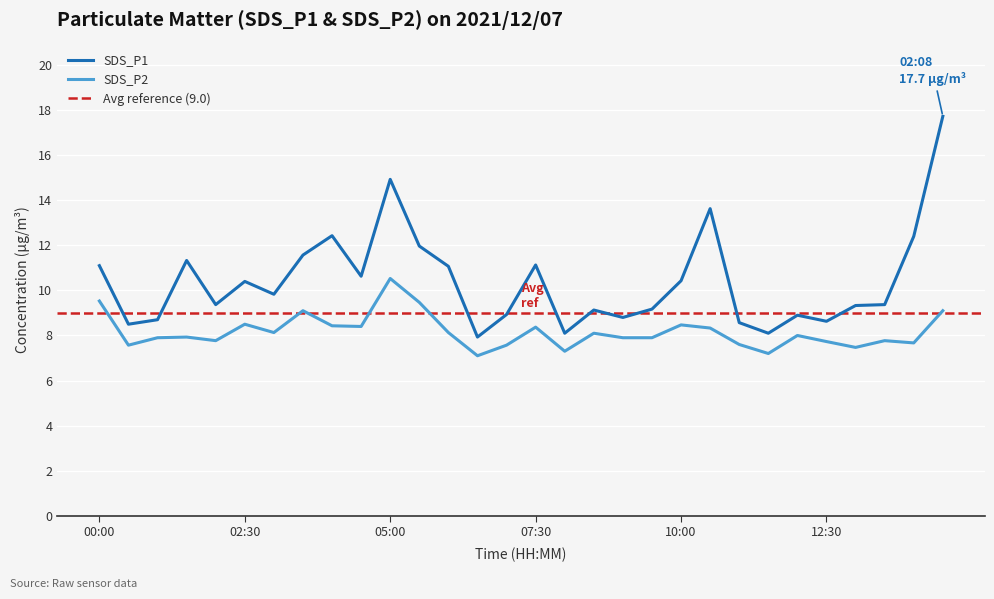

Reading left to right, transcribe all the data shown in this chart.

SDS_P1: 00:00=11.1	00:30=8.5	01:00=8.7	01:30=11.3	02:00=9.4	02:30=10.4	03:00=9.8	03:30=11.6	04:00=12.4	04:30=10.6	05:00=14.9	05:30=12.0	06:00=11.1	06:30=7.9	07:00=8.9	07:30=11.1	08:00=8.1	08:30=9.1	09:00=8.8	09:30=9.2	10:00=10.4	10:30=13.6	11:00=8.6	11:30=8.1	12:00=8.9	12:30=8.6	13:00=9.3	13:30=9.4	14:00=12.4	14:30=17.7
SDS_P2: 00:00=9.5	00:30=7.6	01:00=7.9	01:30=7.9	02:00=7.8	02:30=8.5	03:00=8.1	03:30=9.1	04:00=8.4	04:30=8.4	05:00=10.5	05:30=9.5	06:00=8.1	06:30=7.1	07:00=7.6	07:30=8.4	08:00=7.3	08:30=8.1	09:00=7.9	09:30=7.9	10:00=8.5	10:30=8.3	11:00=7.6	11:30=7.2	12:00=8.0	12:30=7.7	13:00=7.5	13:30=7.8	14:00=7.7	14:30=9.1